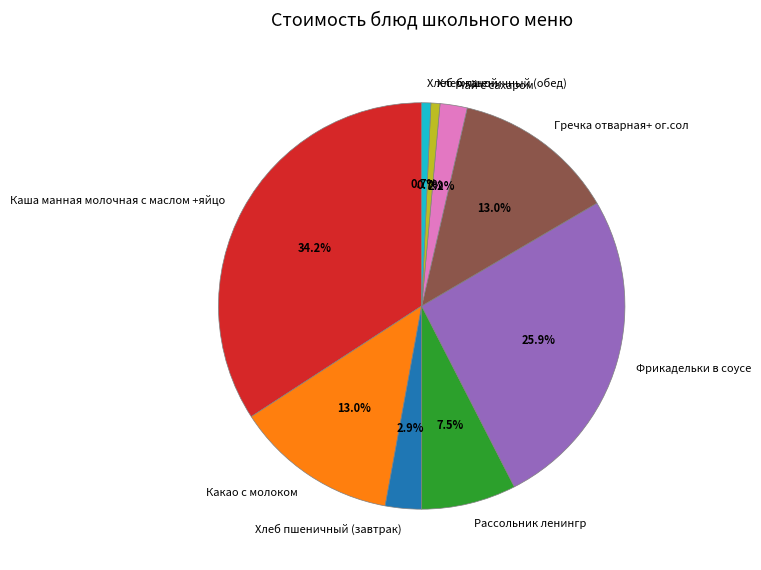

To the nearest percent, what is the average slice percentage?

11%